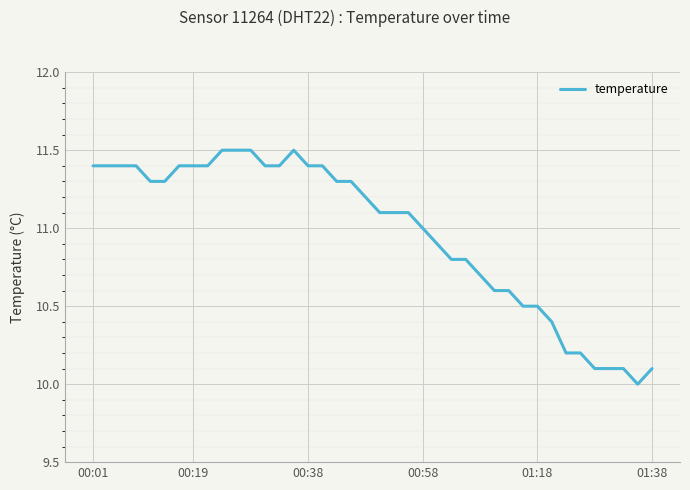

What is the minimum value shown in the chart?

10.0